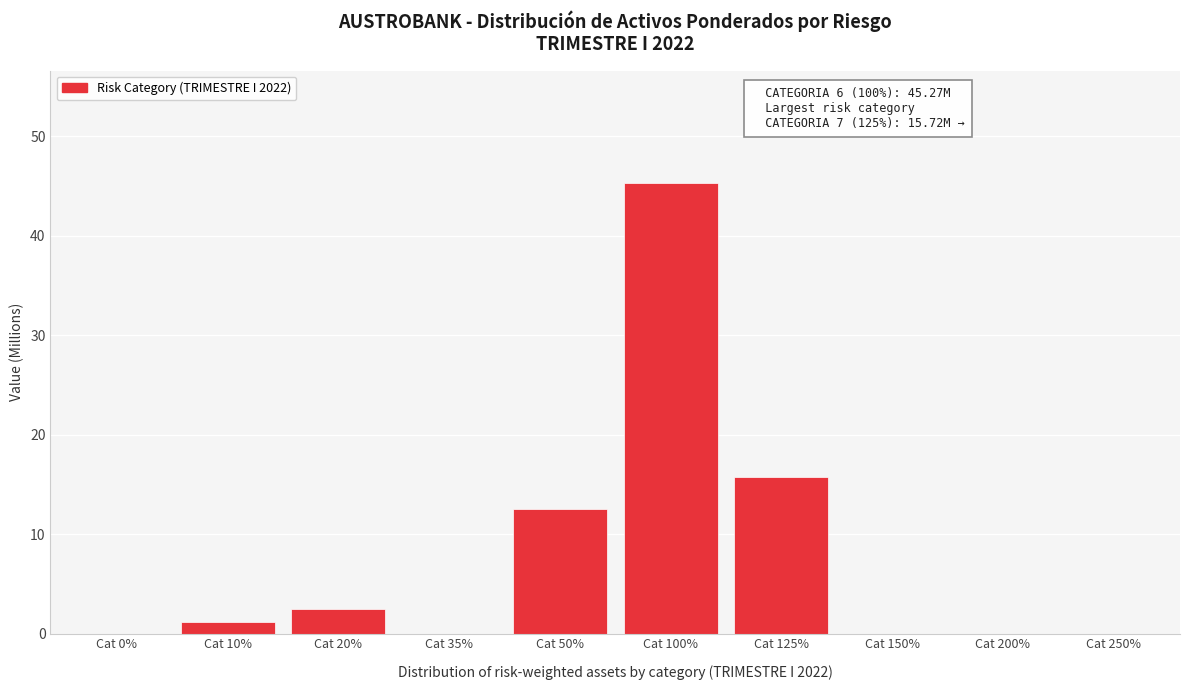

Reading left to right, transcribe all the data shown in this chart.

Cat 0%=0.0	Cat 10%=1.1	Cat 20%=2.5	Cat 35%=0.0	Cat 50%=12.5	Cat 100%=45.3	Cat 125%=15.7	Cat 150%=0.0	Cat 200%=0.0	Cat 250%=0.0